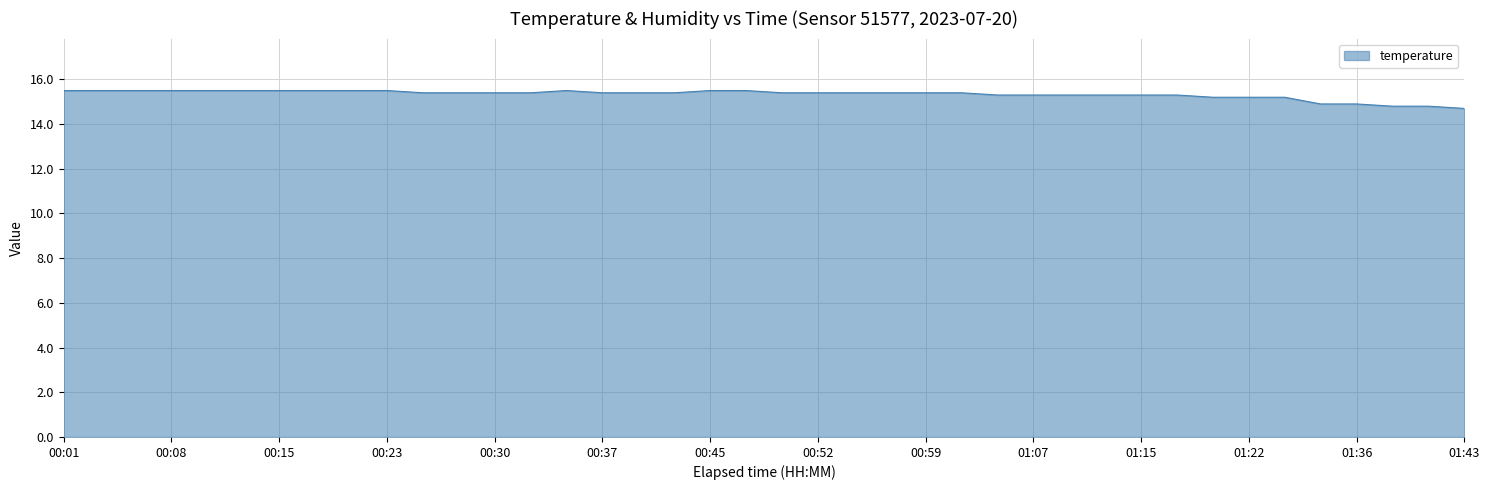

How many distinct data groups are displayed?

1